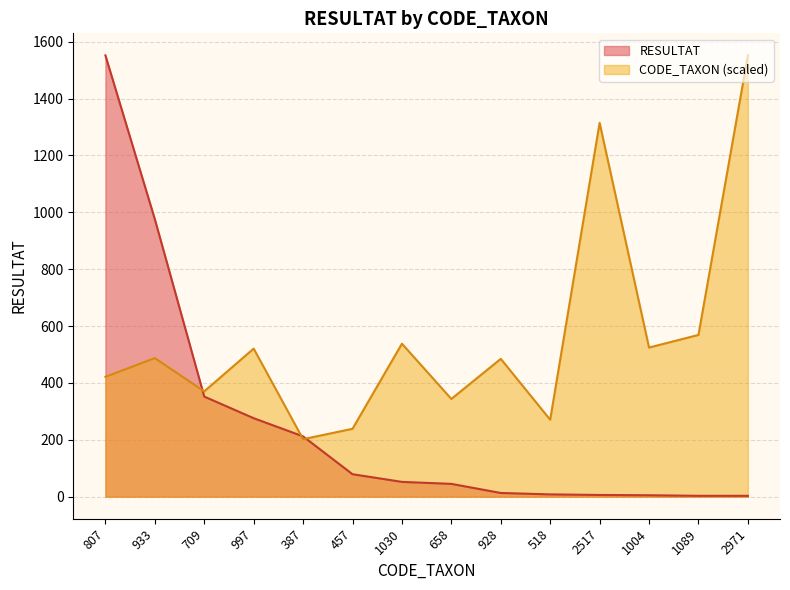

What is the average value of the CODE_TAXON series?

559.9